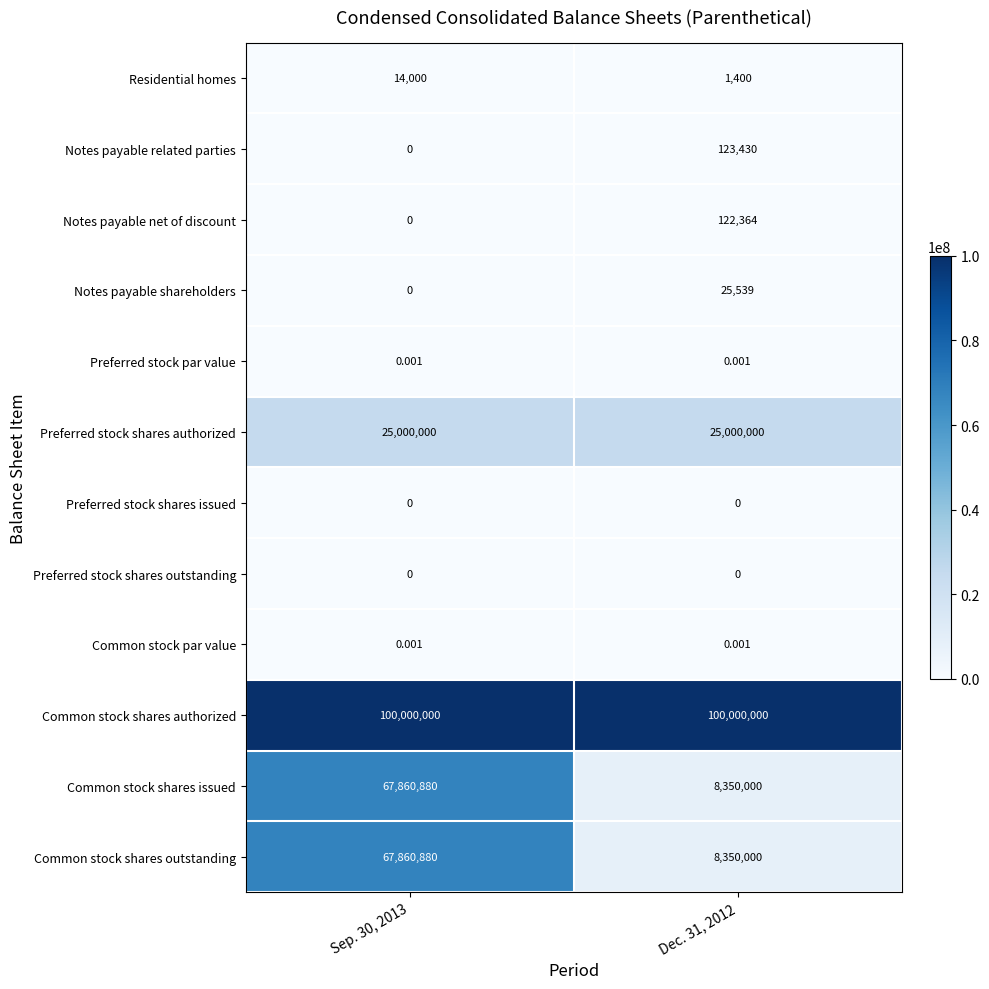

Reading right to left, what are all the values shown in this chart?

Residential homes: Dec. 31, 2012=1400.0	Sep. 30, 2013=14000.0
Notes payable related parties: Dec. 31, 2012=123430.0	Sep. 30, 2013=0.0
Notes payable net of discount: Dec. 31, 2012=122364.0	Sep. 30, 2013=0.0
Notes payable shareholders: Dec. 31, 2012=25539.0	Sep. 30, 2013=0.0
Preferred stock par value: Dec. 31, 2012=0.0	Sep. 30, 2013=0.0
Preferred stock shares authorized: Dec. 31, 2012=25000000.0	Sep. 30, 2013=25000000.0
Preferred stock shares issued: Dec. 31, 2012=0.0	Sep. 30, 2013=0.0
Preferred stock shares outstanding: Dec. 31, 2012=0.0	Sep. 30, 2013=0.0
Common stock par value: Dec. 31, 2012=0.0	Sep. 30, 2013=0.0
Common stock shares authorized: Dec. 31, 2012=100000000.0	Sep. 30, 2013=100000000.0
Common stock shares issued: Dec. 31, 2012=8350000.0	Sep. 30, 2013=67860880.0
Common stock shares outstanding: Dec. 31, 2012=8350000.0	Sep. 30, 2013=67860880.0